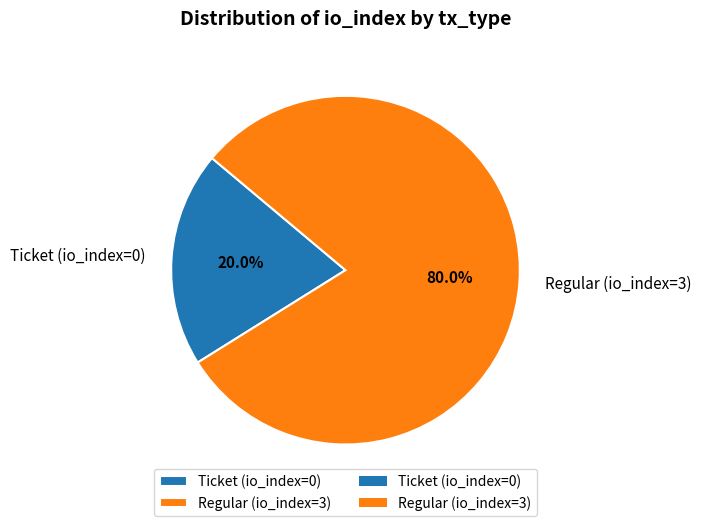

Between Regular (io_index=3) and Ticket (io_index=0), which is larger?

Regular (io_index=3)